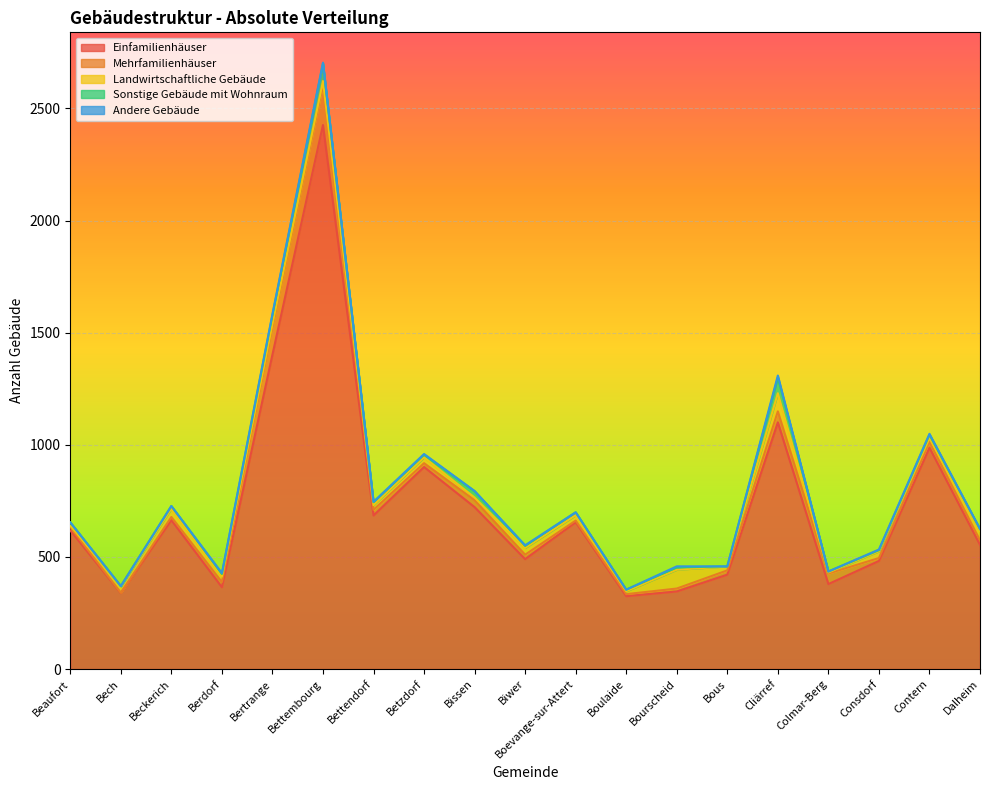

At which label does Landwirtschaftliche Gebäude reach its peak?

Bourscheid